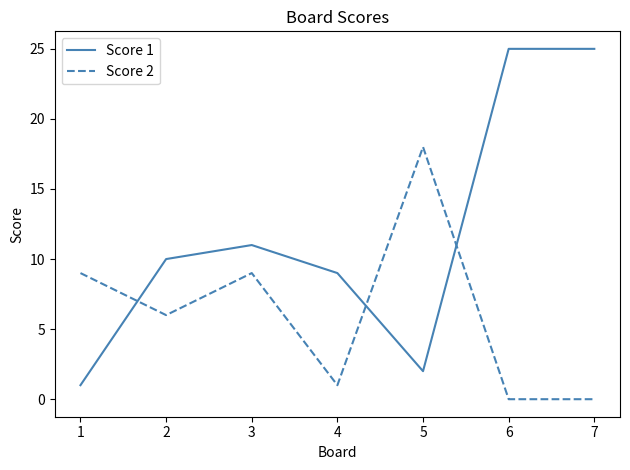

What are all the series names shown in the legend?

Score 1, Score 2